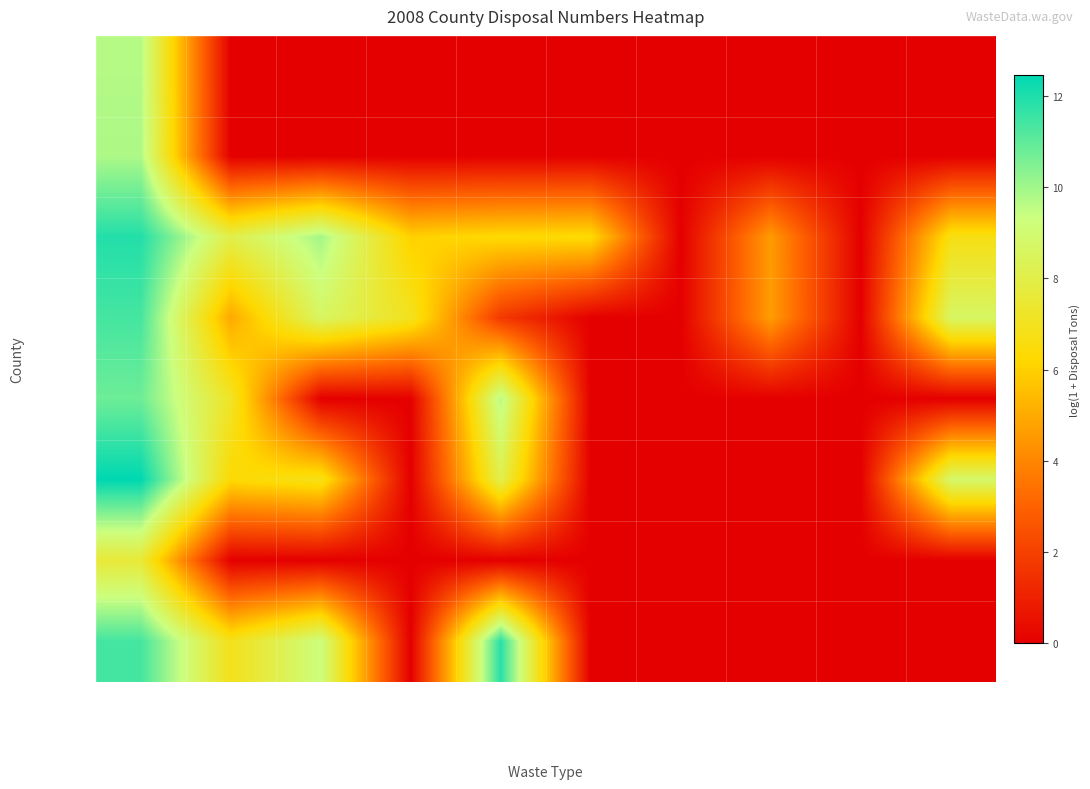

List the series in order of their peak value, highest first.

Clark, Benton, Cowlitz, Chelan, Clallam, Asotin, Adams, Columbia